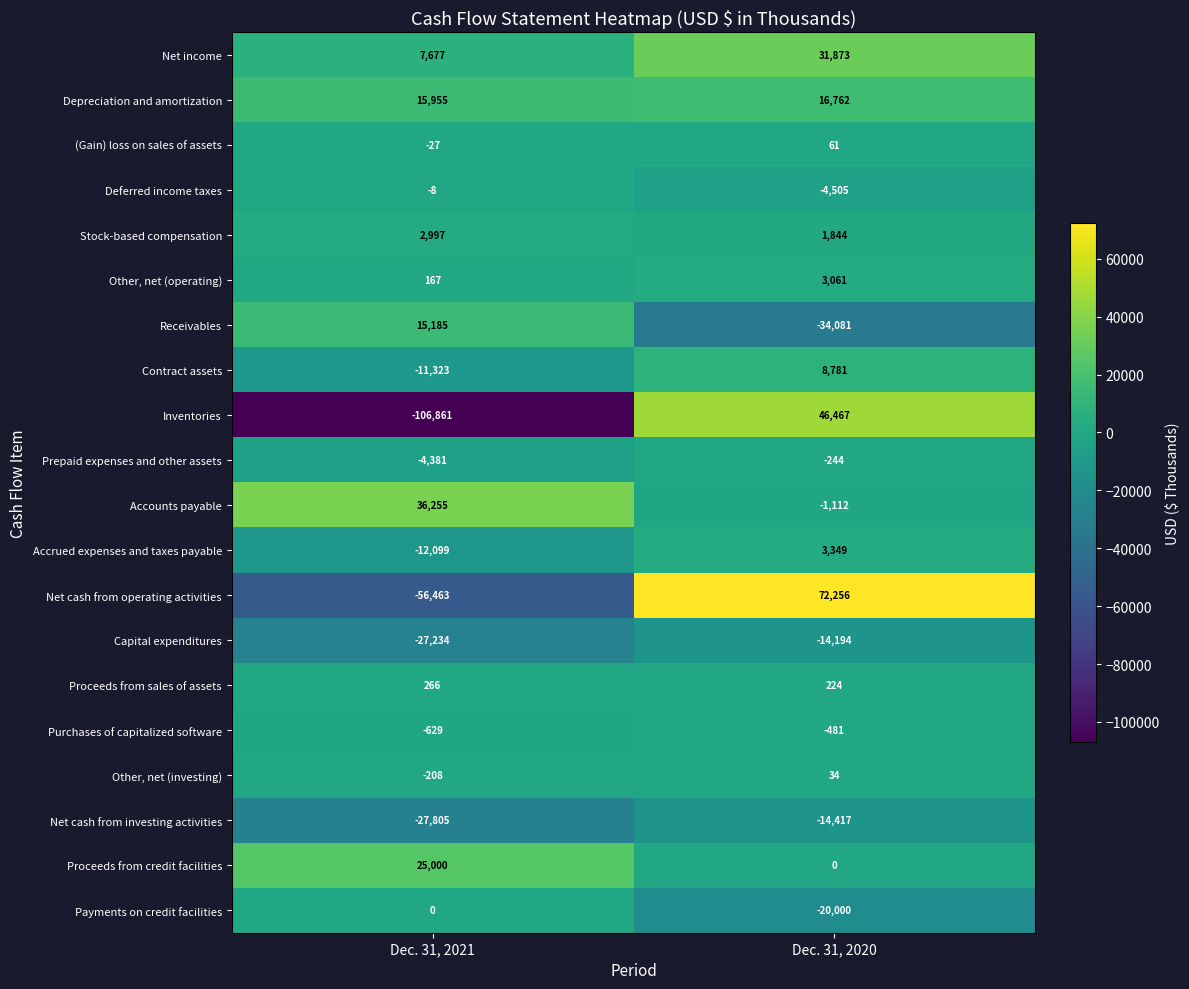

Rank the series at Dec. 31, 2020 from lowest to highest value.

Receivables, Payments on credit facilities, Net cash from investing activities, Capital expenditures, Deferred income taxes, Accounts payable, Purchases of capitalized software, Prepaid expenses and other assets, Proceeds from credit facilities, Other, net (investing), (Gain) loss on sales of assets, Proceeds from sales of assets, Stock-based compensation, Other, net (operating), Accrued expenses and taxes payable, Contract assets, Depreciation and amortization, Net income, Inventories, Net cash from operating activities